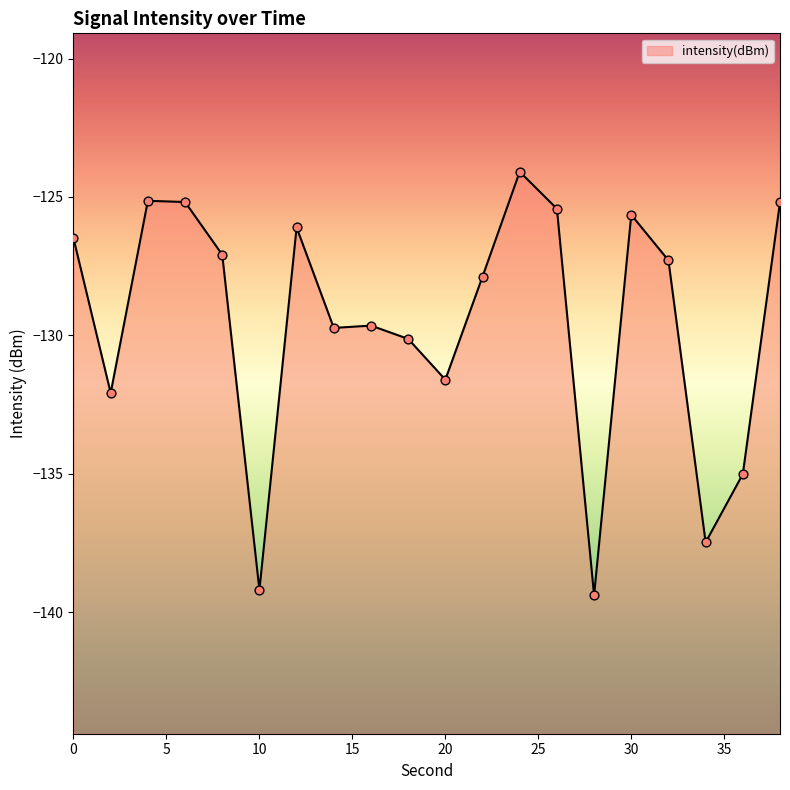

What is the change in value from 6 to 26?

-0.2